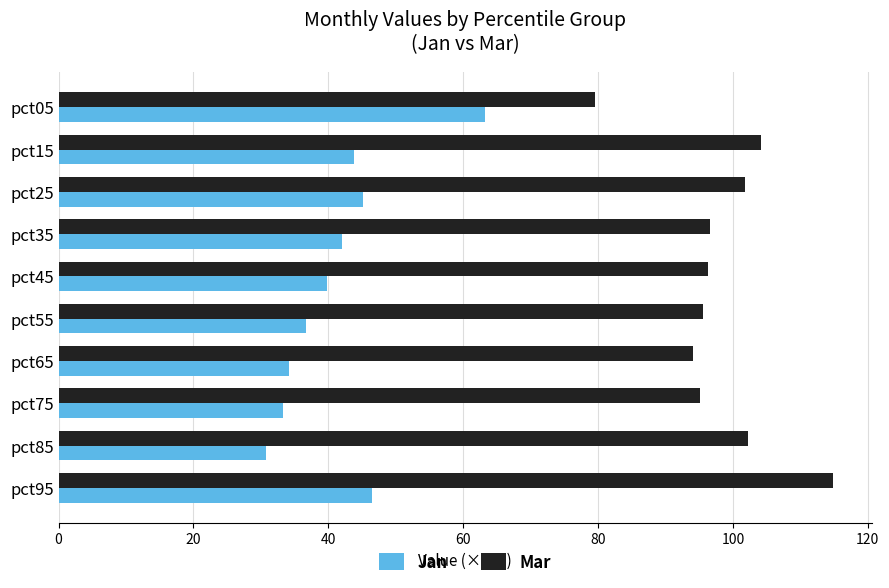

Which series has the largest total across all categories?

Mar